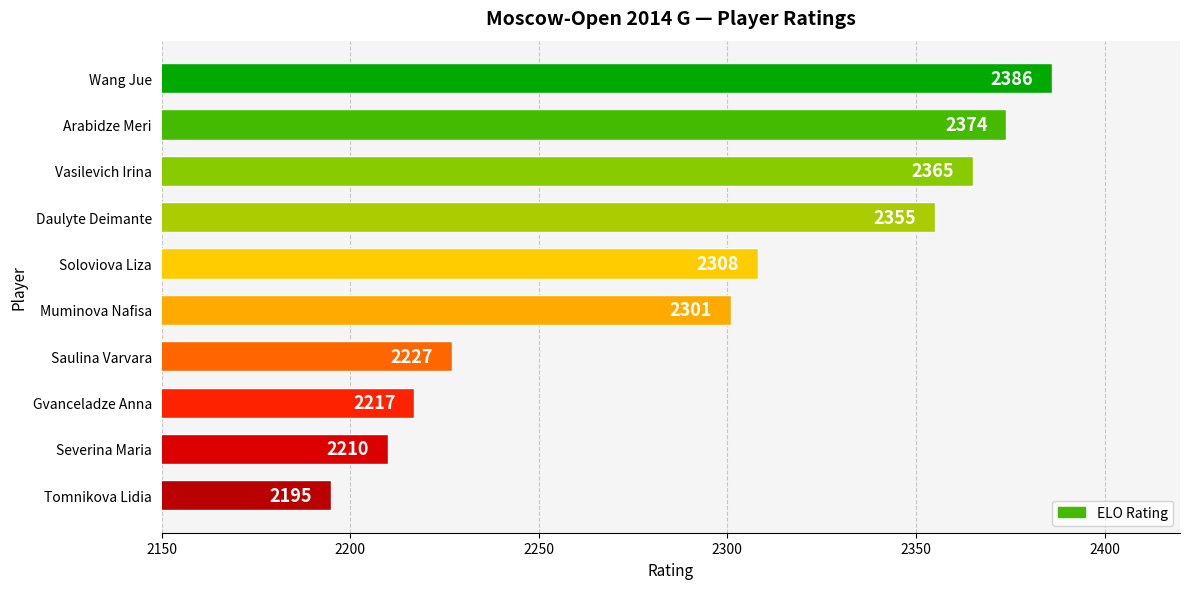

Rank the categories by value from lowest to highest.

Tomnikova Lidia, Severina Maria, Gvanceladze Anna, Saulina Varvara, Muminova Nafisa, Soloviova Liza, Daulyte Deimante, Vasilevich Irina, Arabidze Meri, Wang Jue